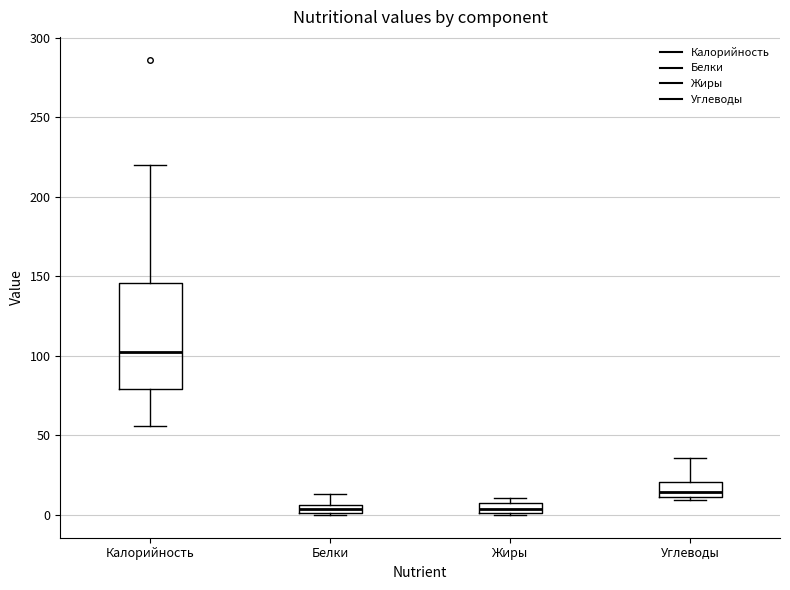

Where is the upper edge of the box for Жиры on the y-axis? The values are not printed on the chart, so give them approximately, as read against the axis.

10